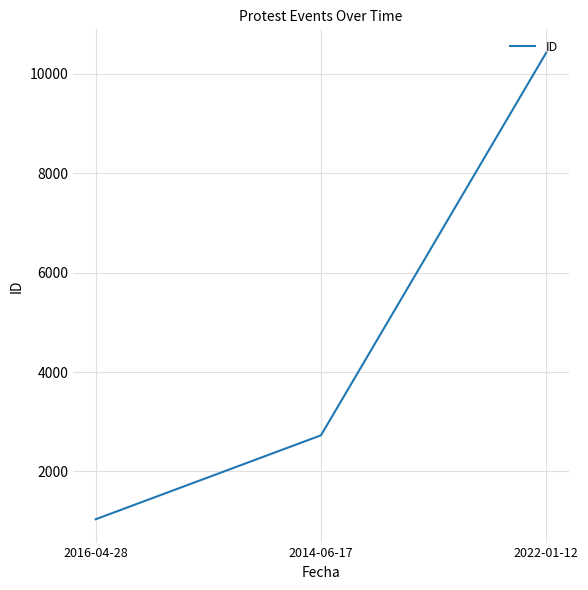

What is the average value?

4729